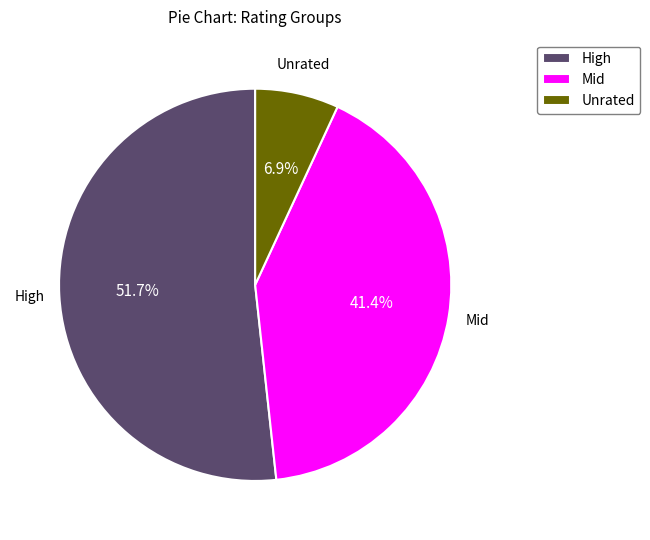

What is the smallest slice in the pie chart?

Unrated